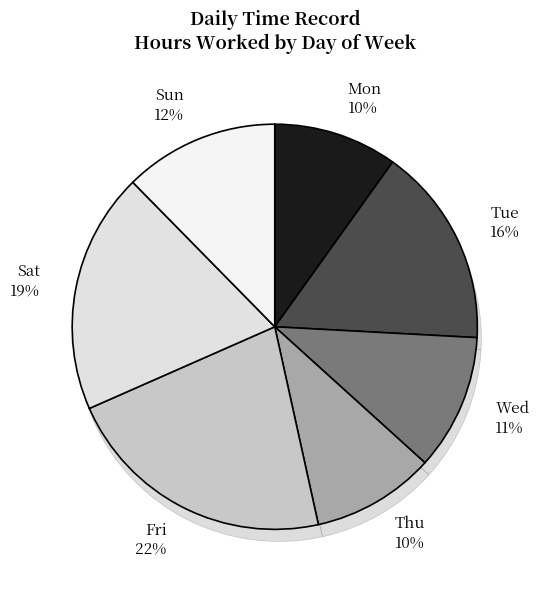

Does Sun represent more than half of the total?

No